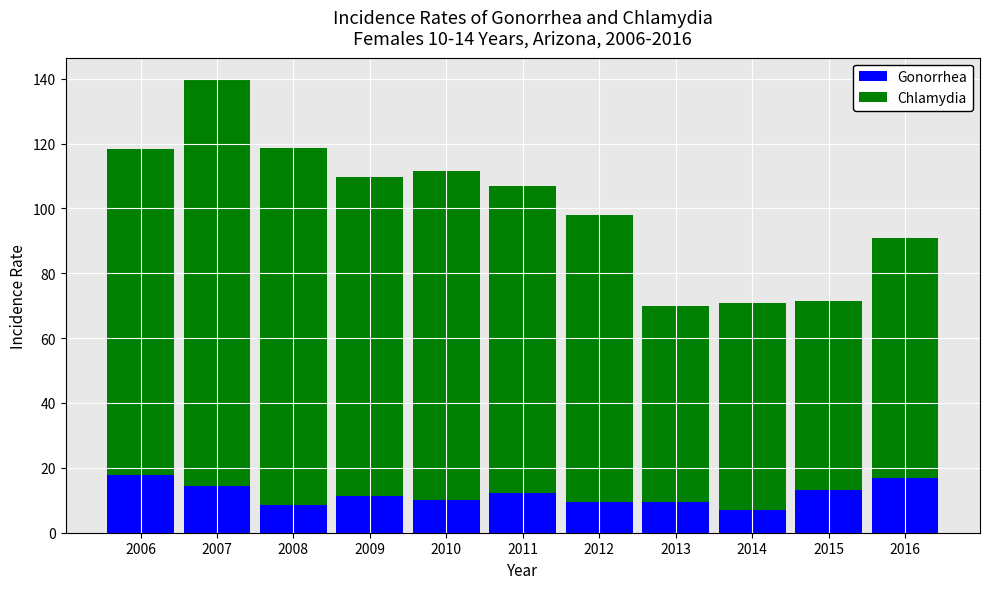

Read the Gonorrhea value at 2016.

16.9